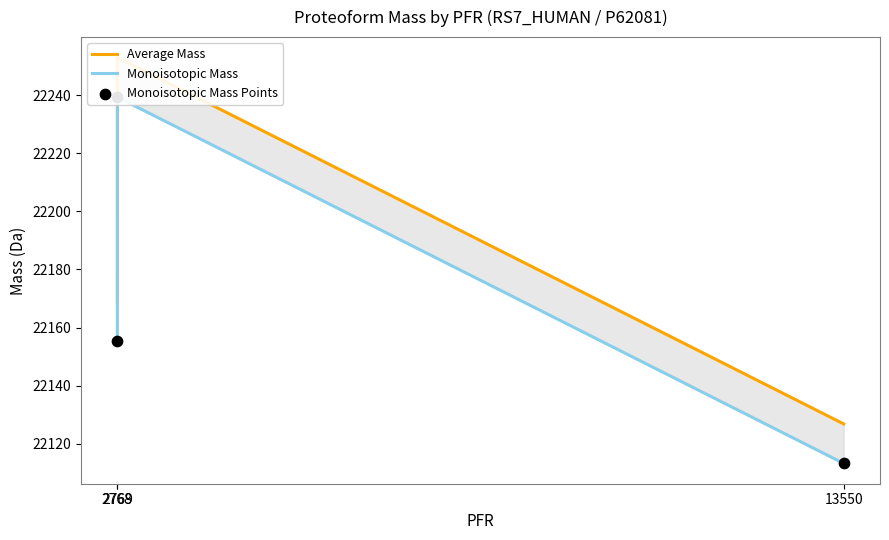

Which series reaches the minimum Y coordinate?

Monoisotopic Mass